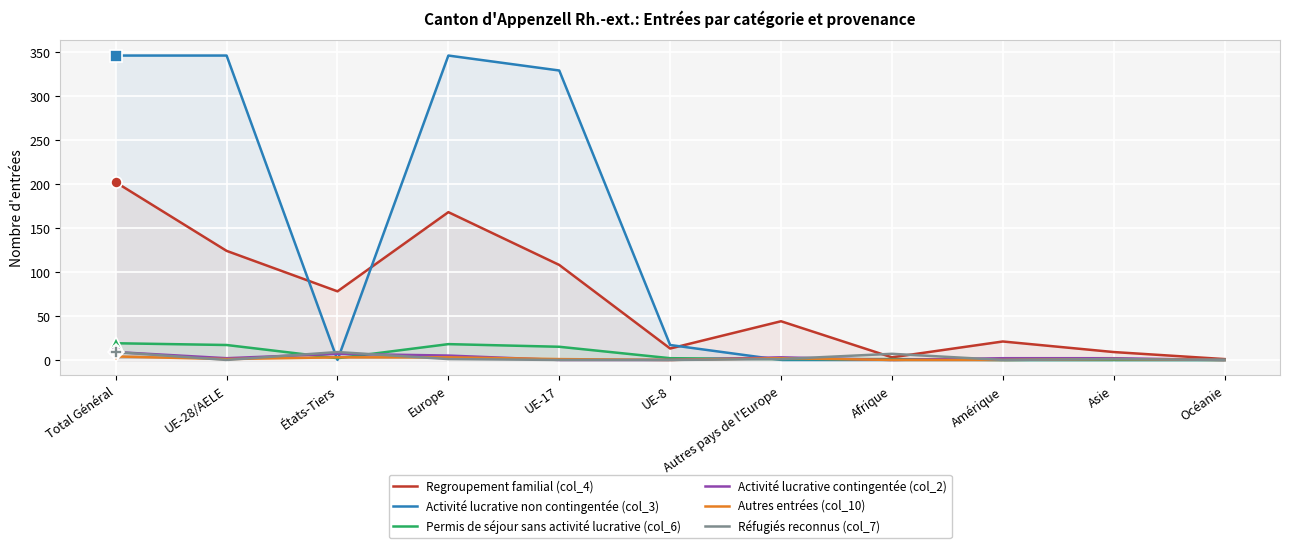

Between which two adjacent categories do Activité lucrative contingentée (col_2) and Autres entrées (col_10) first intersect?

Europe and UE-17